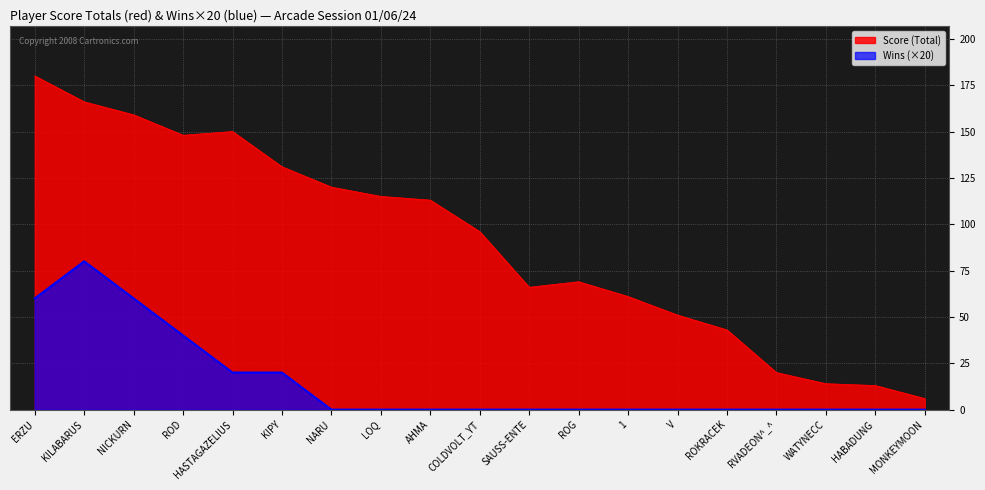

Where is Score (Total) nearest to the value 93?

COLDVOLT_YT